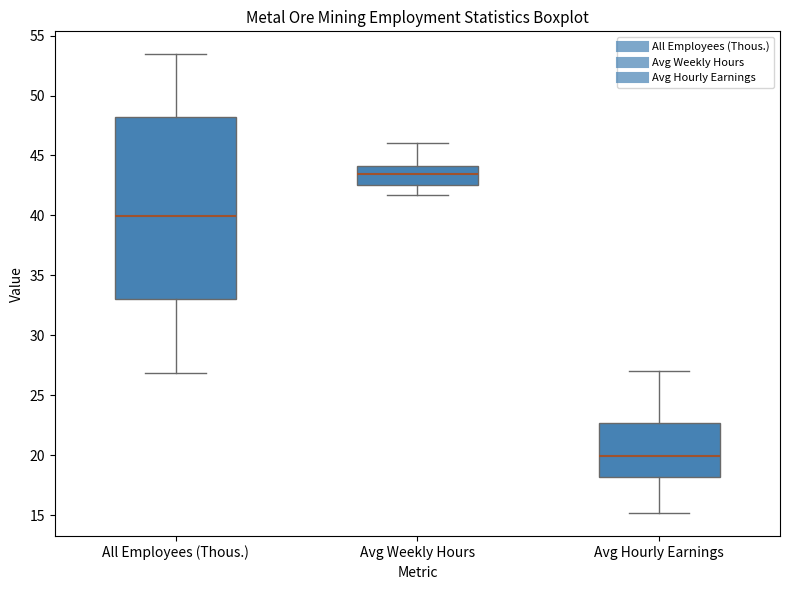

Reading left to right, read every box against the y-axis: the position of its median line, the range the box covers, and the ends of its whiskers. The values are not printed on the chart, so give them approximately, as read against the axis.

All Employees (Thous.): median 40.0, box 33.0 to 48.0, whiskers 27.0 to 53.5
Avg Weekly Hours: median 43.5, box 42.5 to 44.0, whiskers 41.5 to 46.0
Avg Hourly Earnings: median 20.0, box 18.0 to 22.5, whiskers 15.0 to 27.0